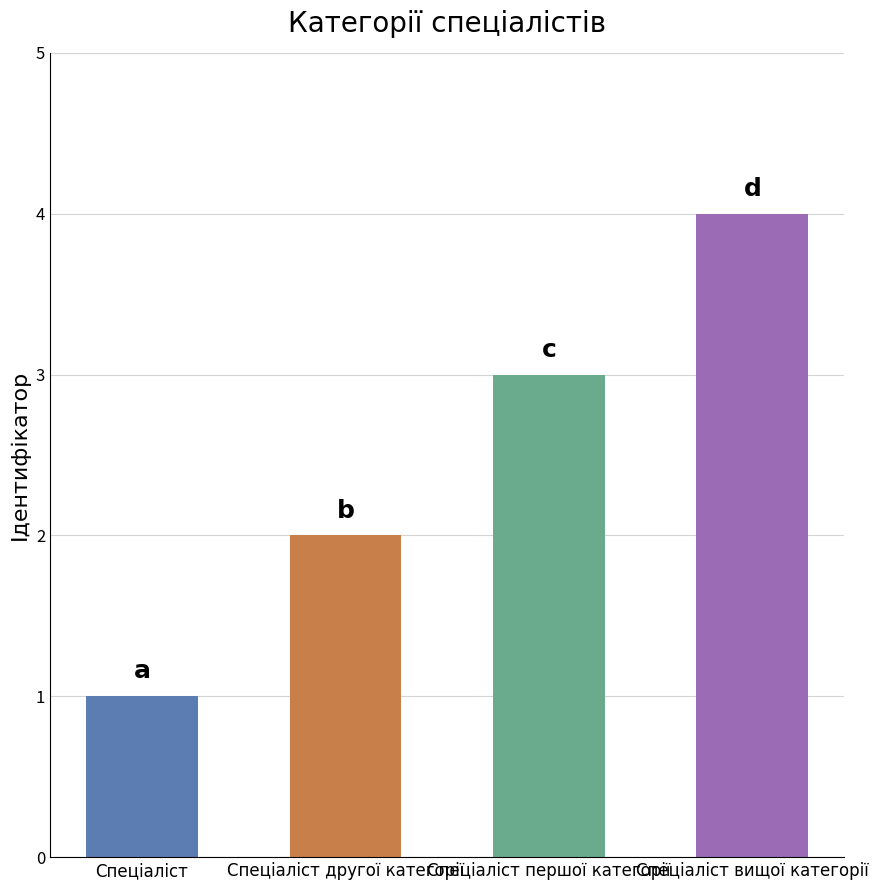

The chart shows a value of 2 at Спеціаліст другої категорії. True or false?

True